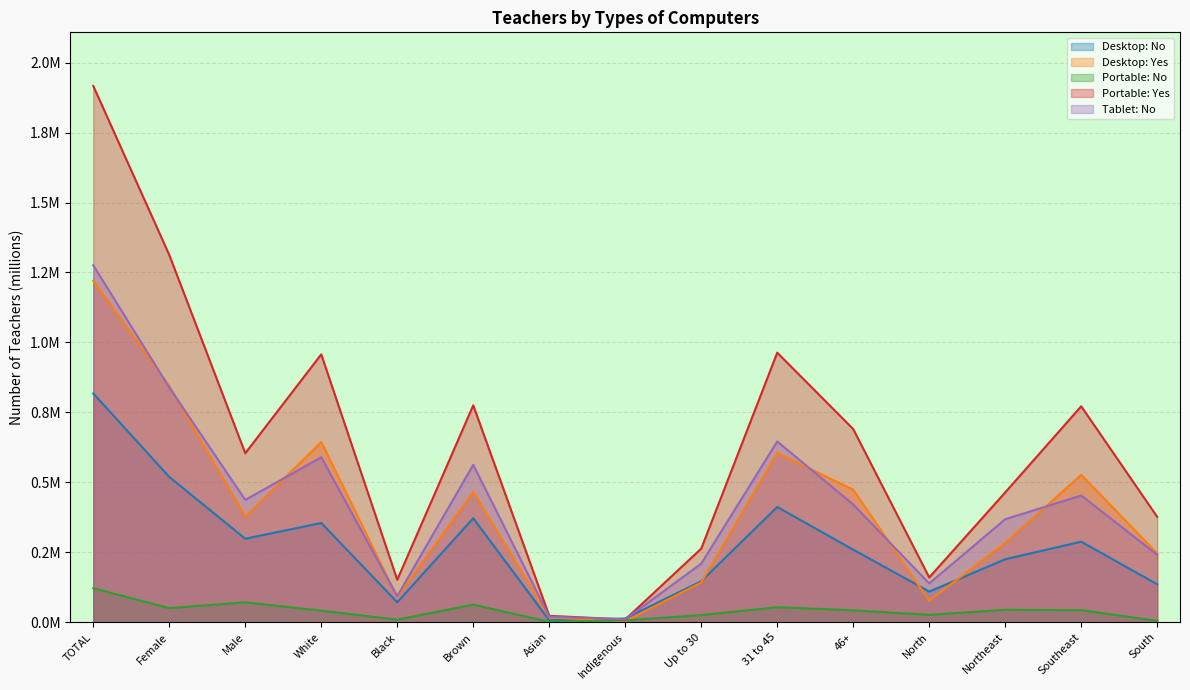

What is the sum of all Desktop: No values?

4.0